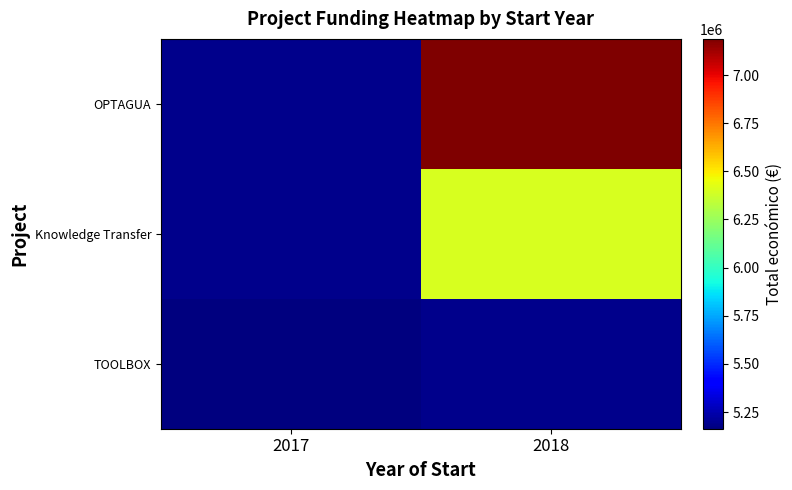

What is the highest value of the TOOLBOX series?

5163335.0